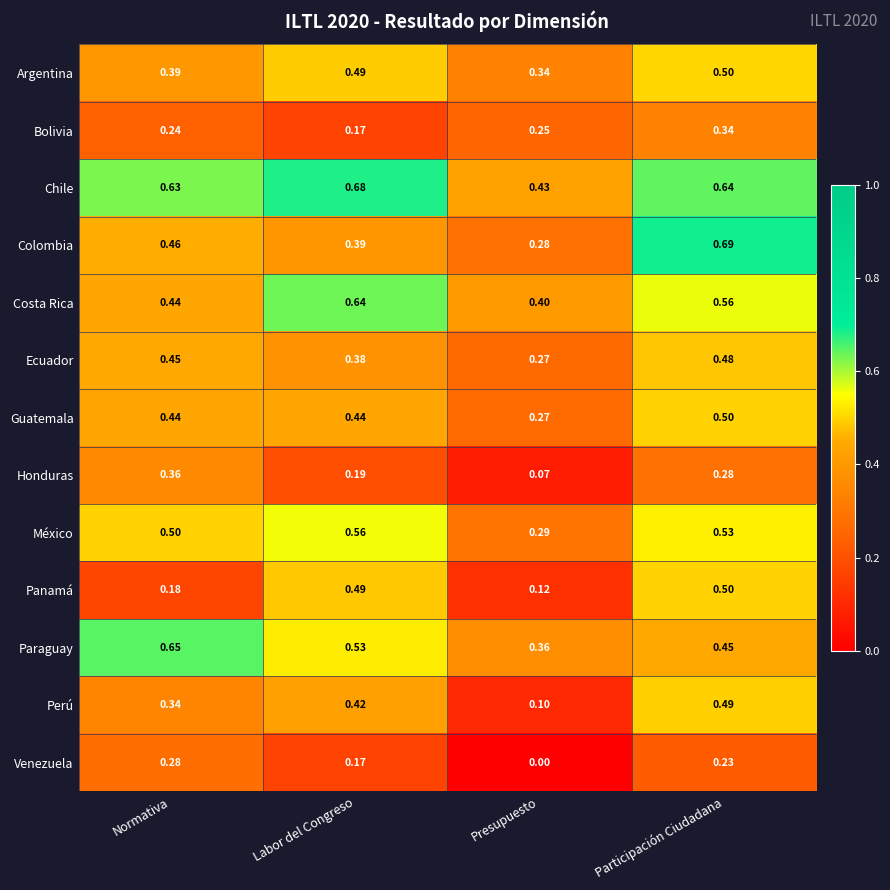

Which series has the widest spread of values?

Colombia